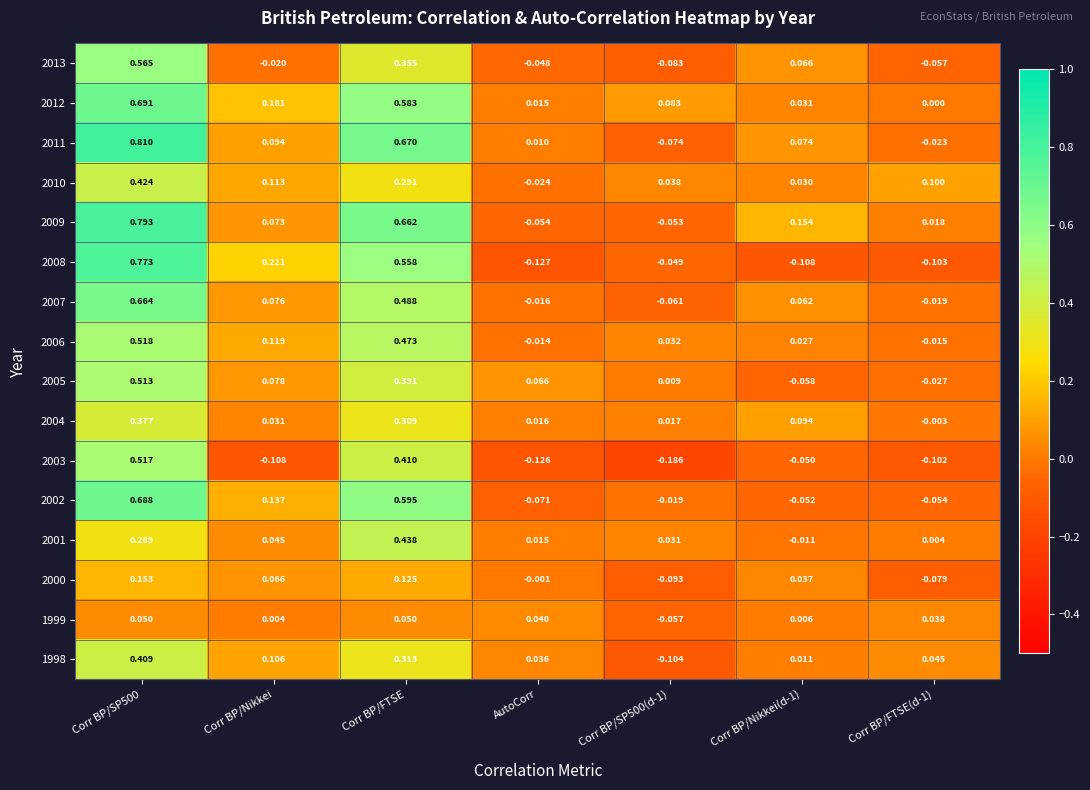

Which category has the lowest value in the 2008 series?

AutoCorr